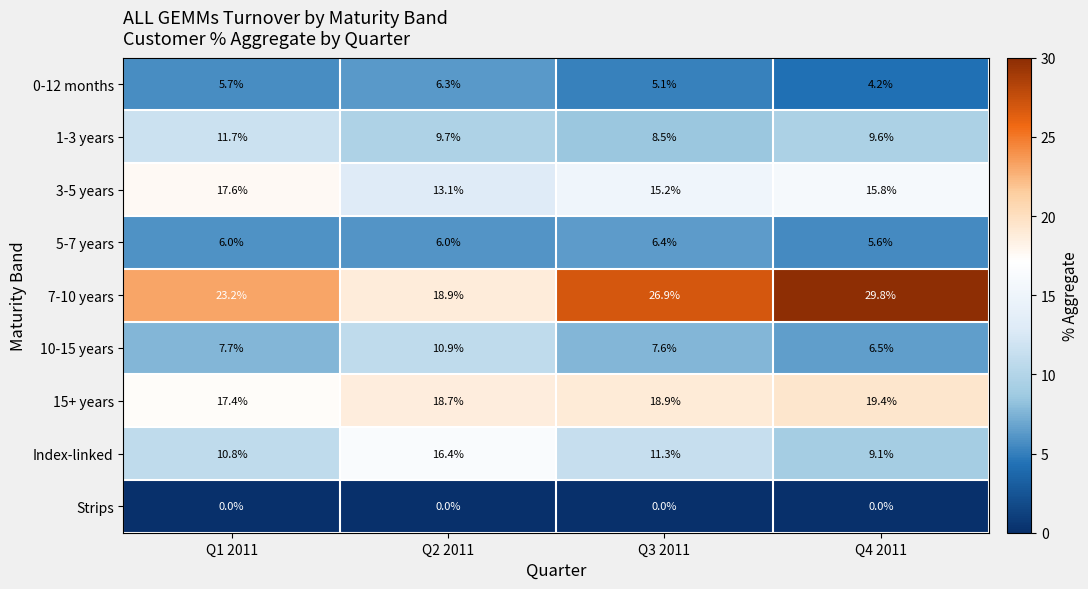

The Index-linked series shows 4.5 at Q4 2011. True or false?

False